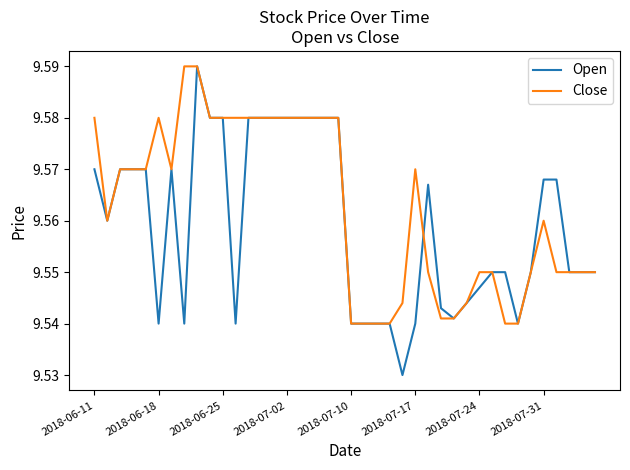

What are all the series names shown in the legend?

Open, Close